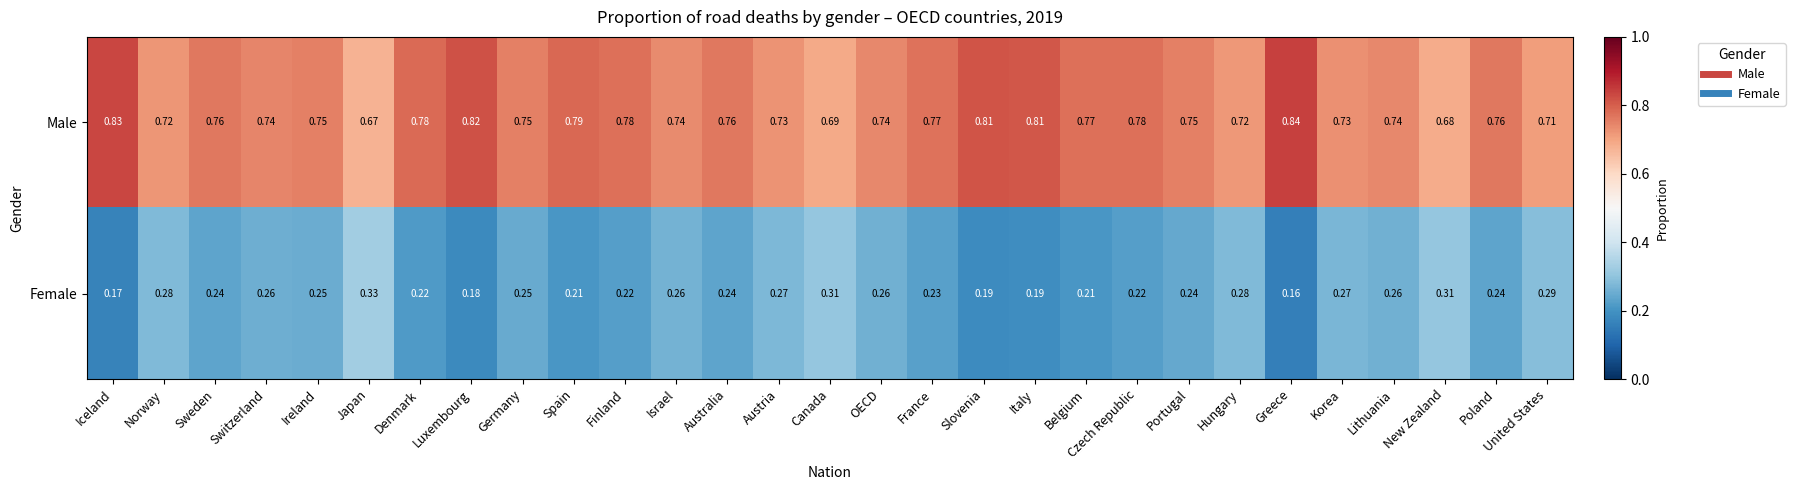

Is the value of Male at Poland greater than the value of Female at Canada?

Yes